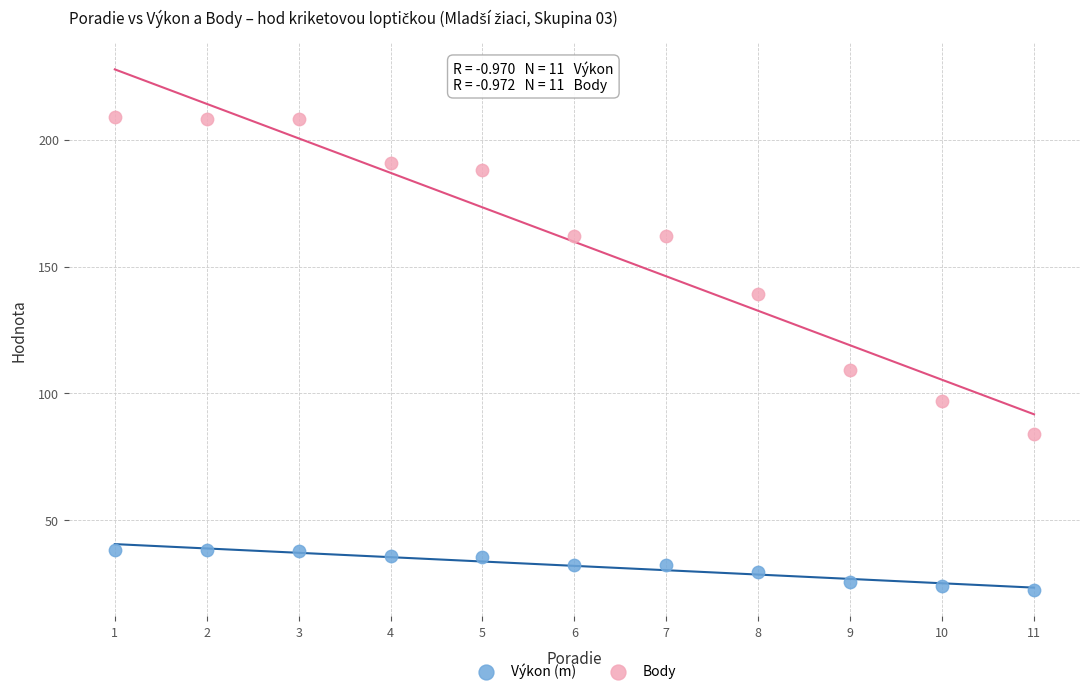

Which series contains the lowest Y value?

Výkon (m)